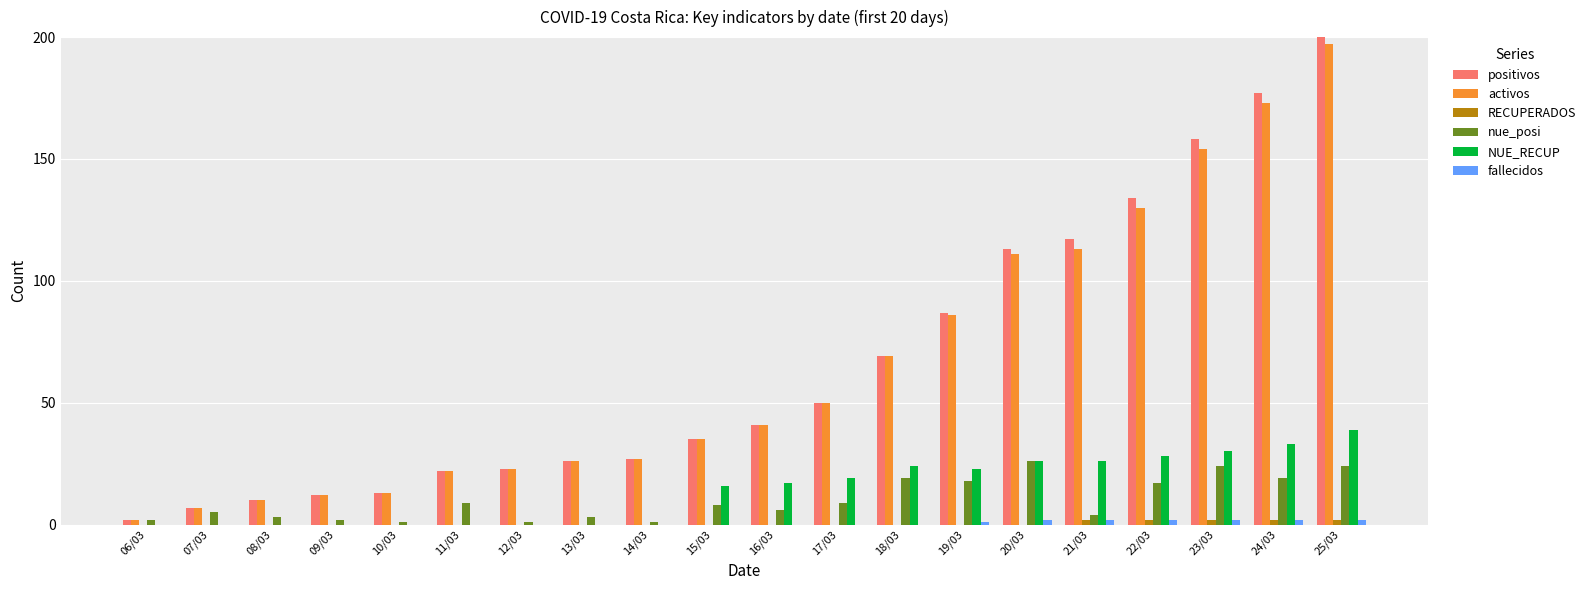

Which series has the largest range (max minus min)?

positivos